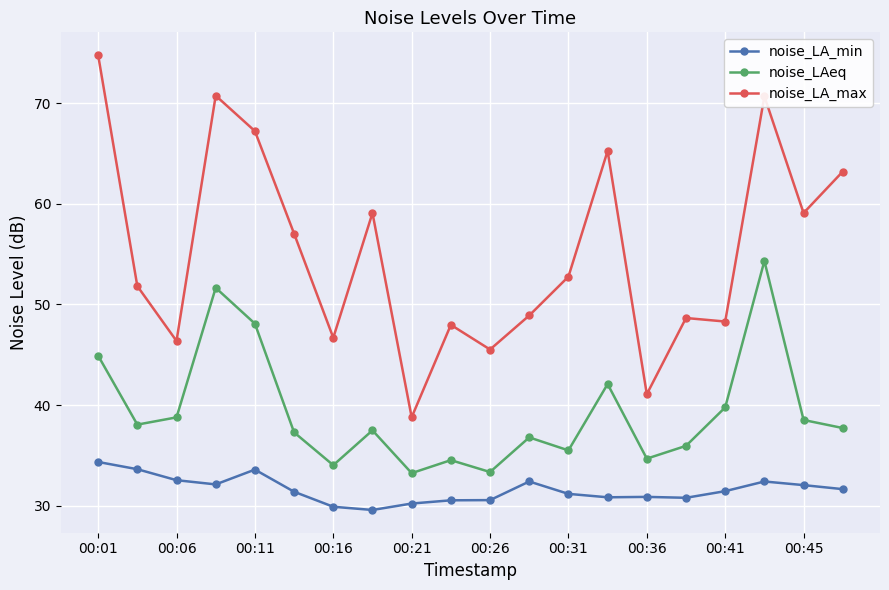

What is the value of the noise_LAeq point at the 19th from the left?

38.5